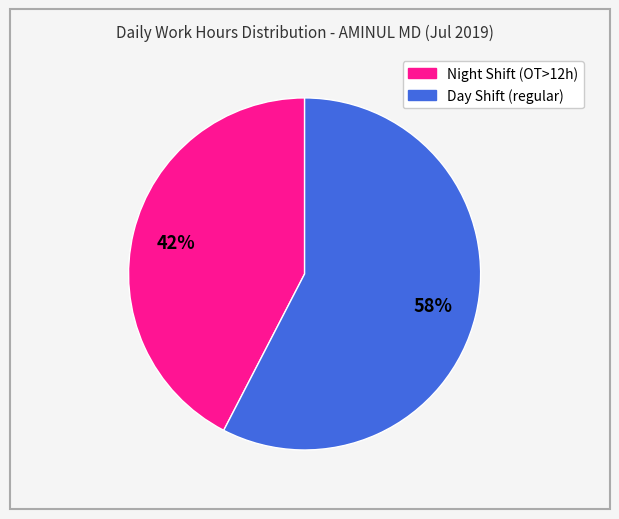

Is there a majority slice in this chart?

Yes